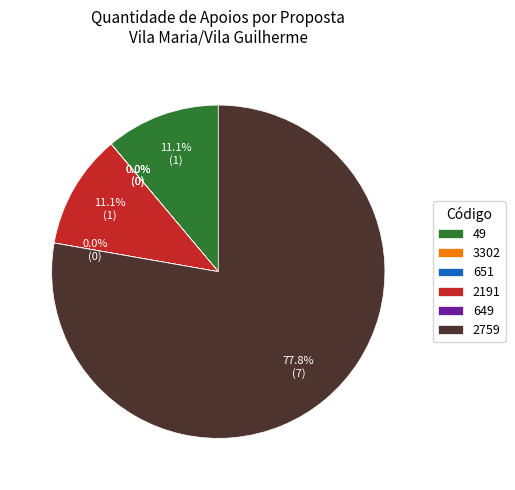

To the nearest percent, what is the average slice percentage?

17%